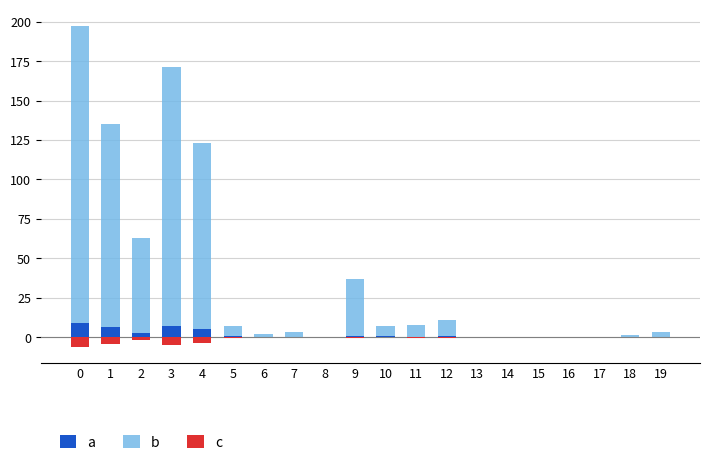

What is the smallest value displayed?

-6.2